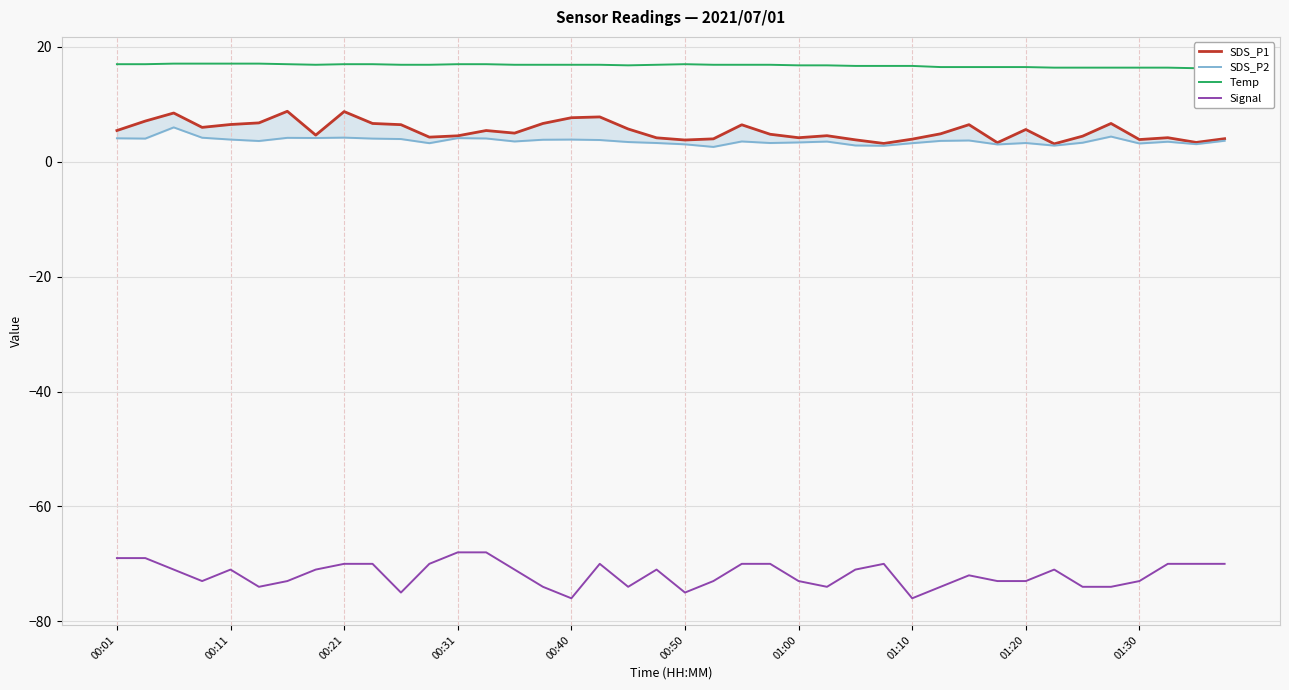

The Signal series shows -134 at 01:10. True or false?

False